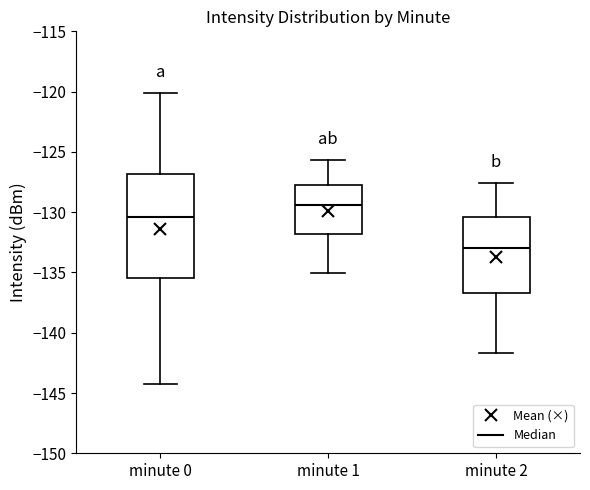

Where does the median line of the box for minute 0 sit on the y-axis? The values are not printed on the chart, so give them approximately, as read against the axis.

-130.5